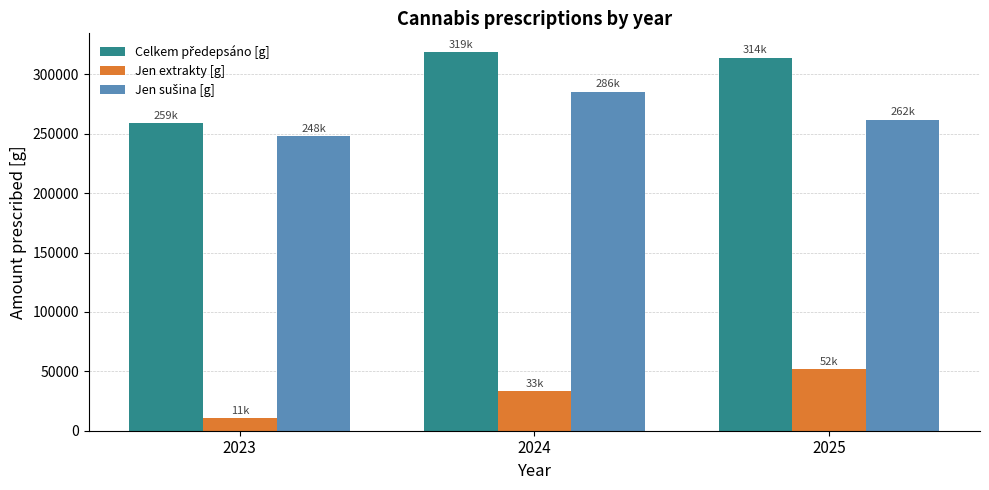

At how many categories does at least one series exceed 85782?

3